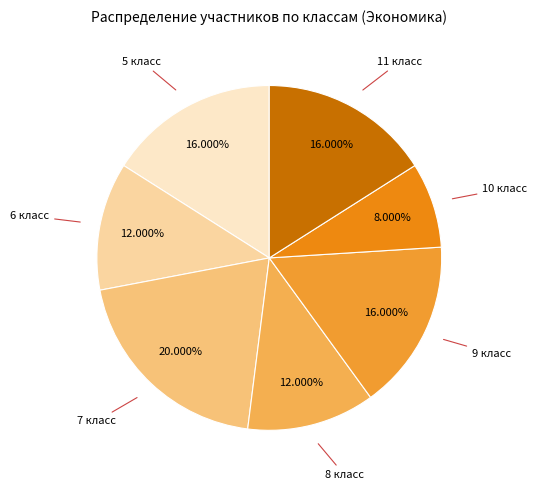

How many segments does this pie chart have?

7